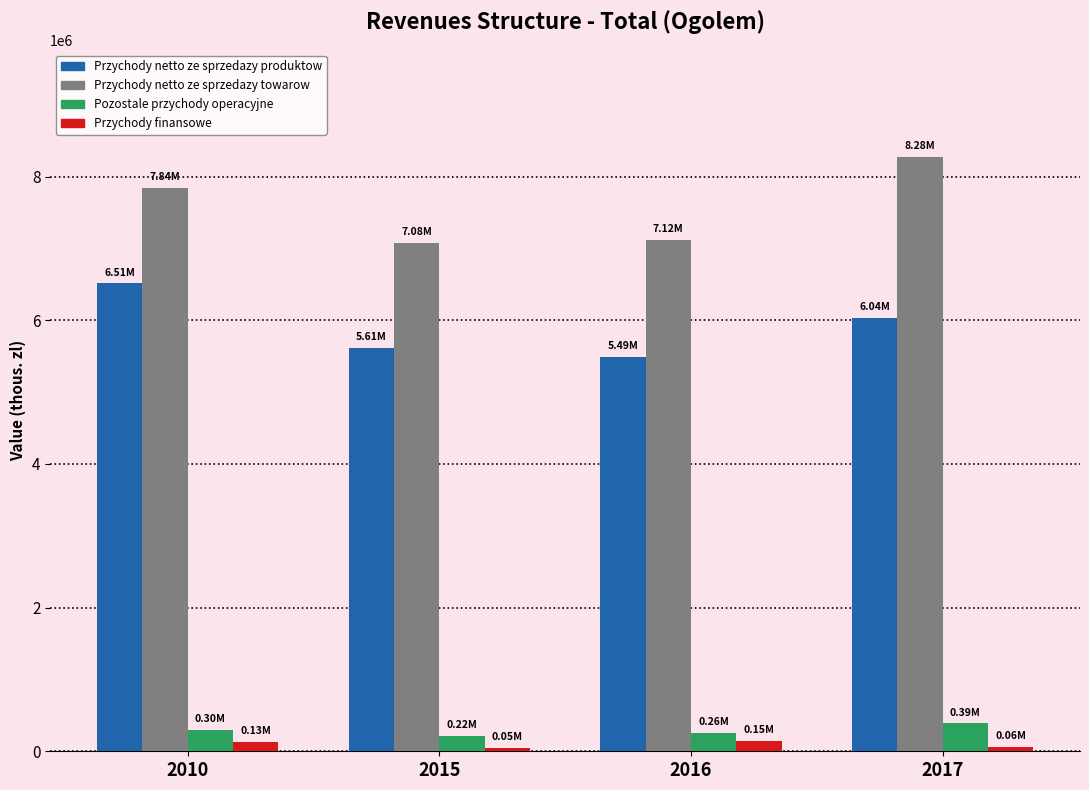

At 2017, list the series in order from largest to smallest.

Przychody netto ze sprzedazy towarow, Przychody netto ze sprzedazy produktow, Pozostale przychody operacyjne, Przychody finansowe